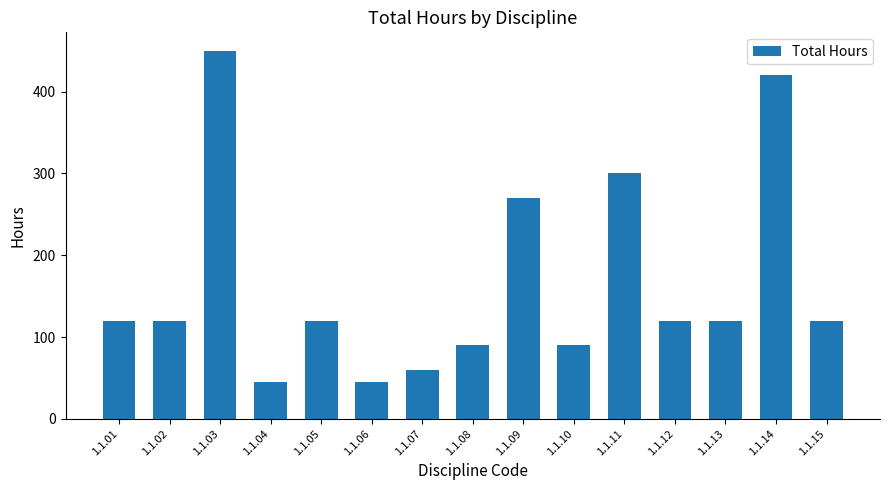

Approximately how many times larger is the value at 1.1.12 compared to 1.1.05?

1.0